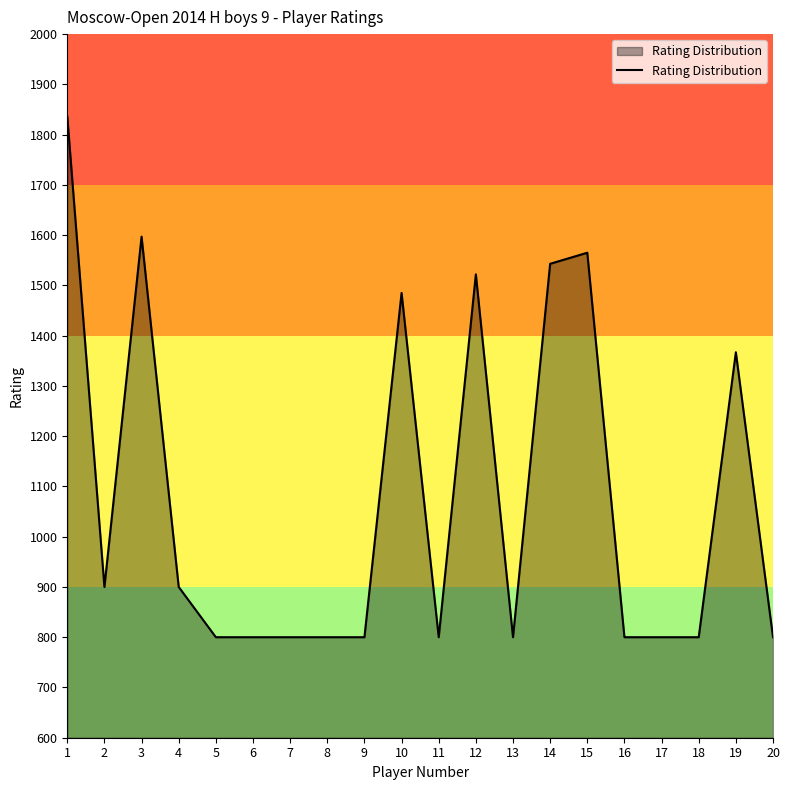

Does the chart display data point markers on the line(s)?

No